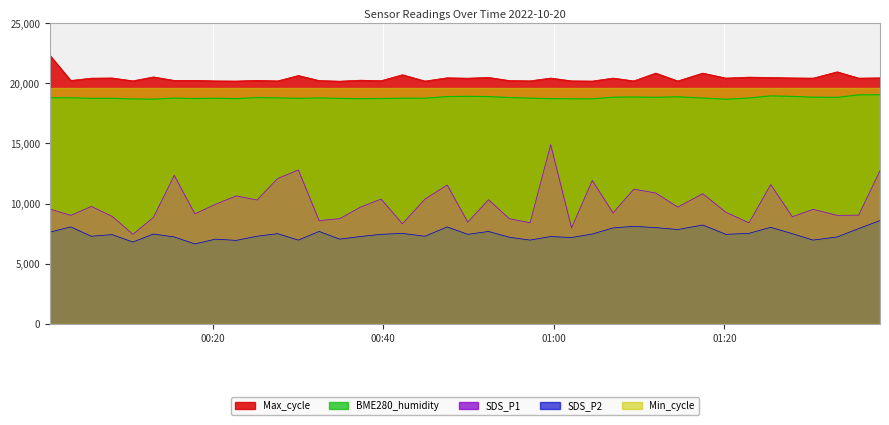

List the labels in order of BME280_humidity value, largest first.

2022/10/20 01:38:15, 2022/10/20 01:35:45, 2022/10/20 01:25:26, 2022/10/20 00:49:55, 2022/10/20 01:27:58, 2022/10/20 00:47:30, 2022/10/20 00:52:21, 2022/10/20 01:14:32, 2022/10/20 01:09:23, 2022/10/20 01:30:24, 2022/10/20 01:06:57, 2022/10/20 01:11:57, 2022/10/20 01:33:14, 2022/10/20 00:54:47, 2022/10/20 00:25:12, 2022/10/20 00:03:22, 2022/10/20 00:00:56, 2022/10/20 00:27:37, 2022/10/20 00:32:29, 2022/10/20 01:22:53, 2022/10/20 01:17:28, 2022/10/20 00:15:30, 2022/10/20 00:57:13, 2022/10/20 00:42:15, 2022/10/20 00:20:21, 2022/10/20 00:44:54, 2022/10/20 00:05:47, 2022/10/20 00:08:13, 2022/10/20 00:30:03, 2022/10/20 00:34:54, 2022/10/20 00:17:55, 2022/10/20 00:39:45, 2022/10/20 00:22:46, 2022/10/20 00:59:38, 2022/10/20 00:37:20, 2022/10/20 01:02:05, 2022/10/20 01:04:31, 2022/10/20 00:10:39, 2022/10/20 00:13:04, 2022/10/20 01:20:10